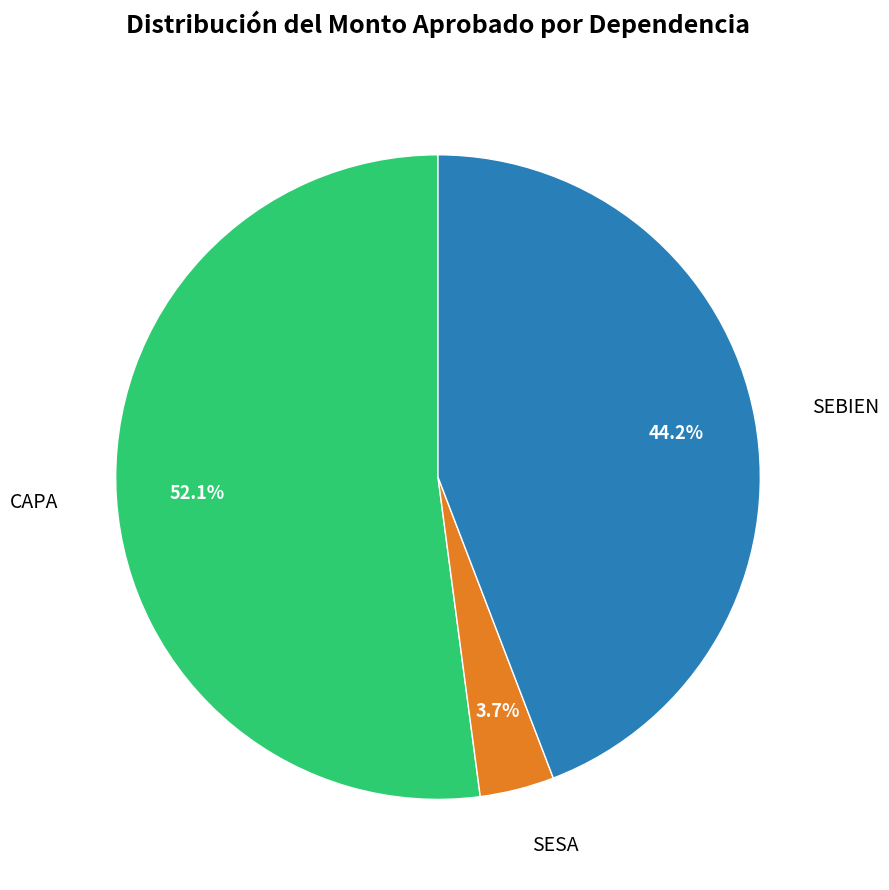

Is there any slice that represents more than half of the pie?

Yes